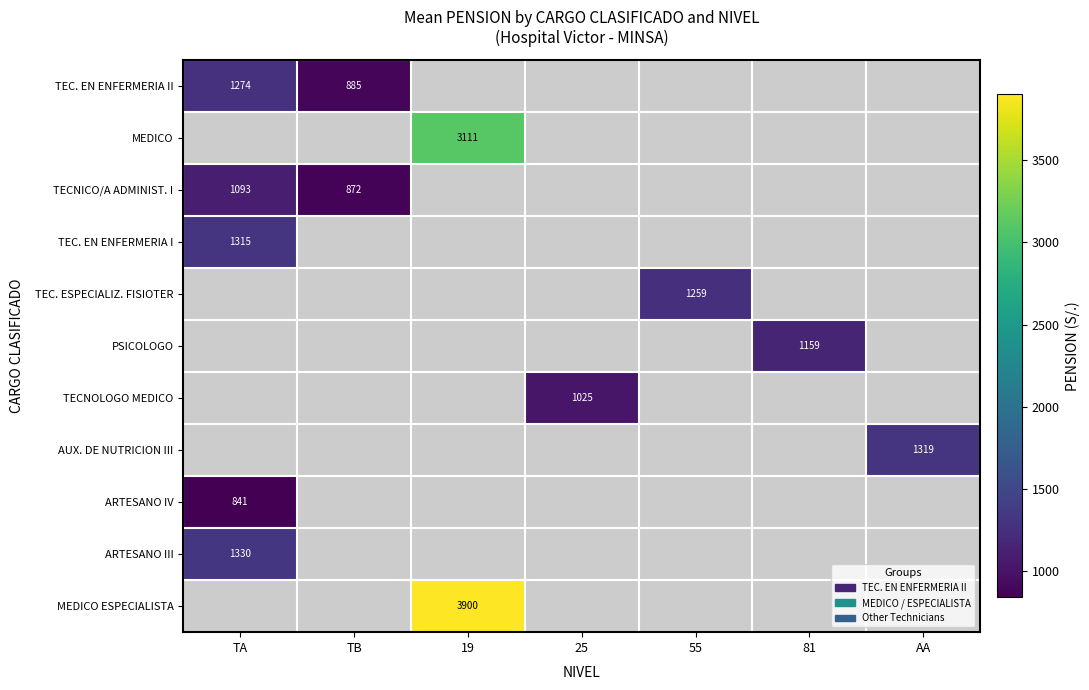

At how many categories does at least one series exceed 3639?

1